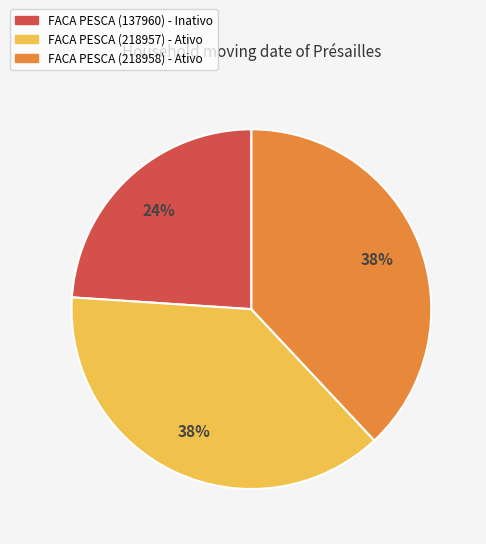

Is the sum of FACA PESCA (218957) - Ativo and FACA PESCA (137960) - Inativo greater than half?

Yes